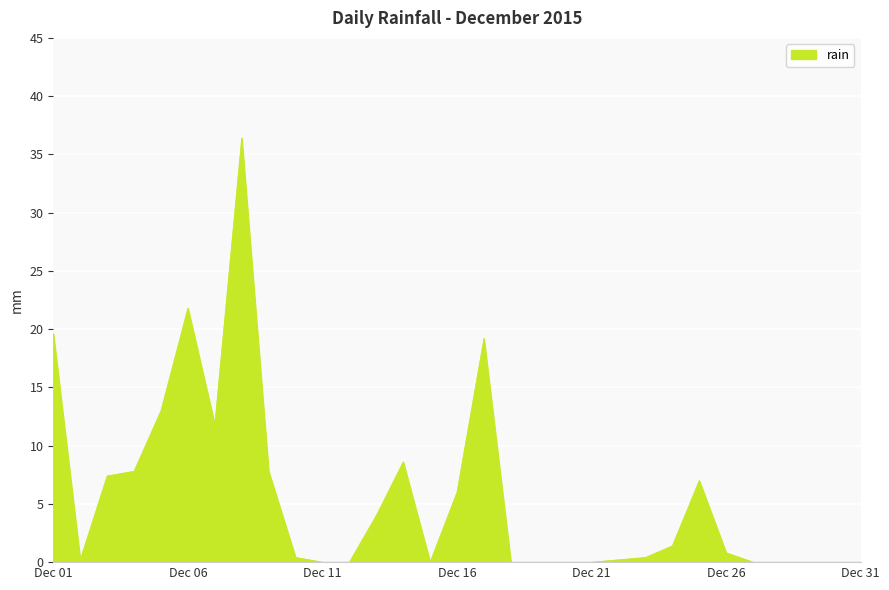

What is the greatest value displayed?

36.4